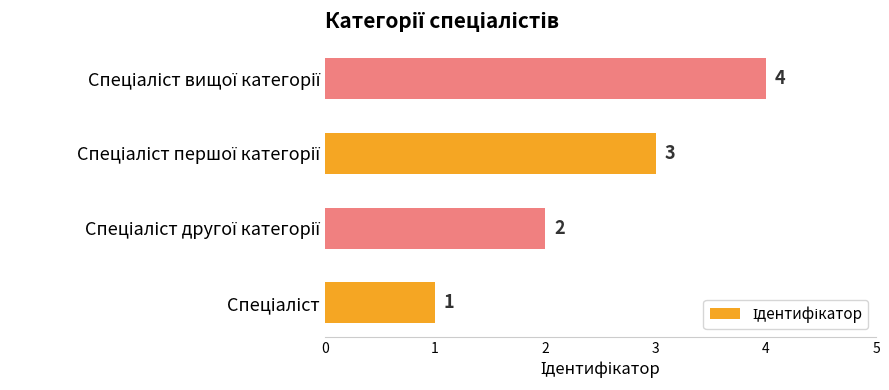

What is the maximum value shown in the chart?

4